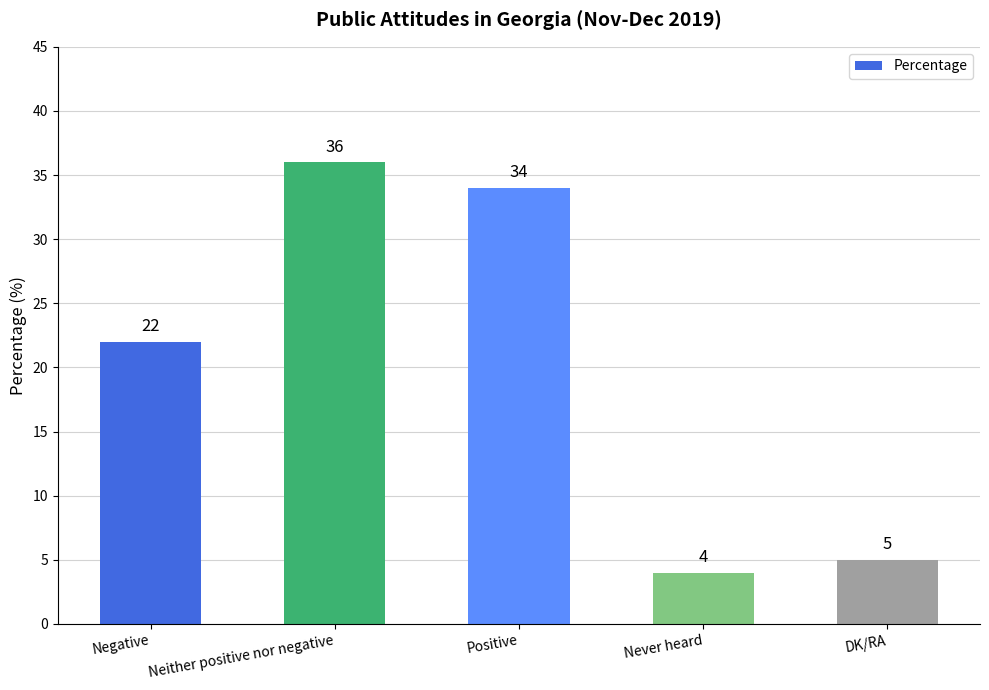

What is the label of the 5th bar from the right?

Negative